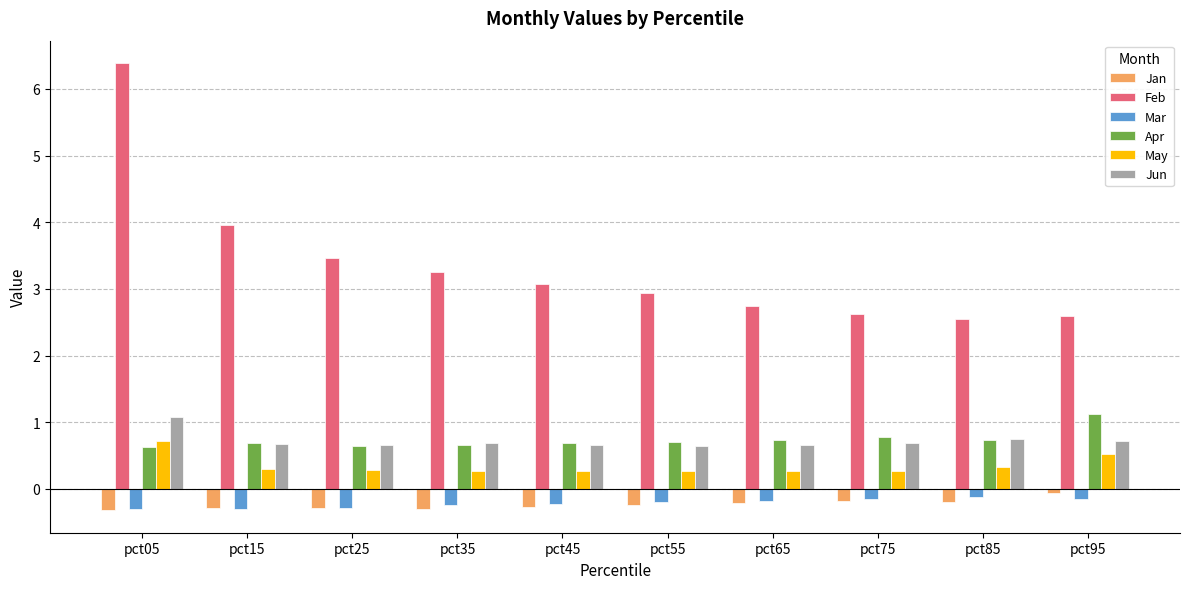

Which series has the largest range (max minus min)?

Feb